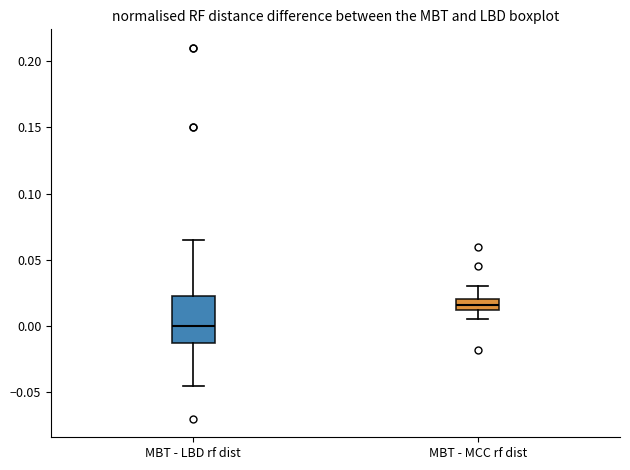

Comparing the boxes themselves (not the whiskers), which one is the tallest?

MBT - LBD rf dist